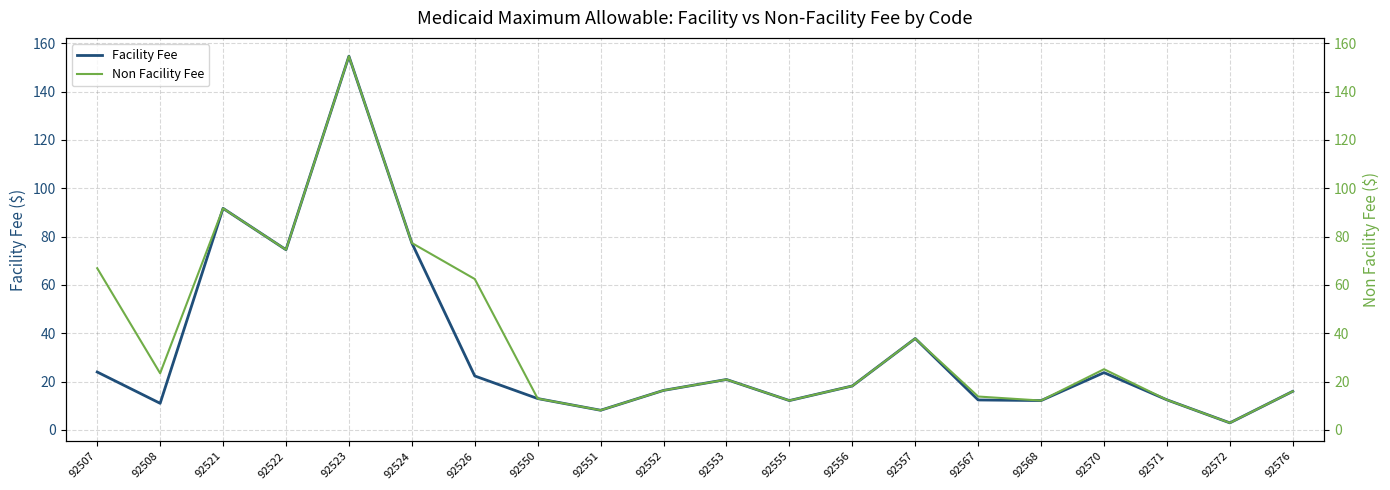

What is the smallest value displayed?

2.9